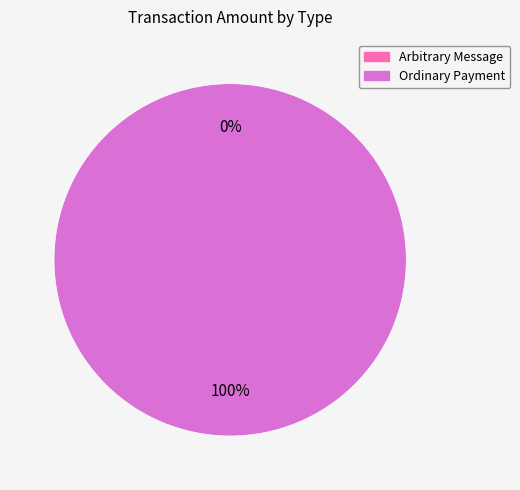

The Arbitrary Message slice represents 0% of the pie. True or false?

True